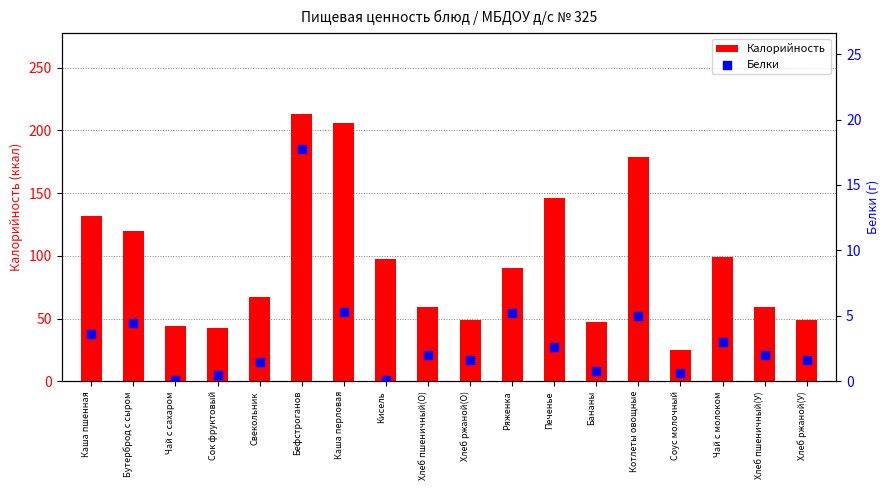

Is the value of Калорийность at Бефстроганов greater than the value of Белки at Чай с сахаром?

Yes